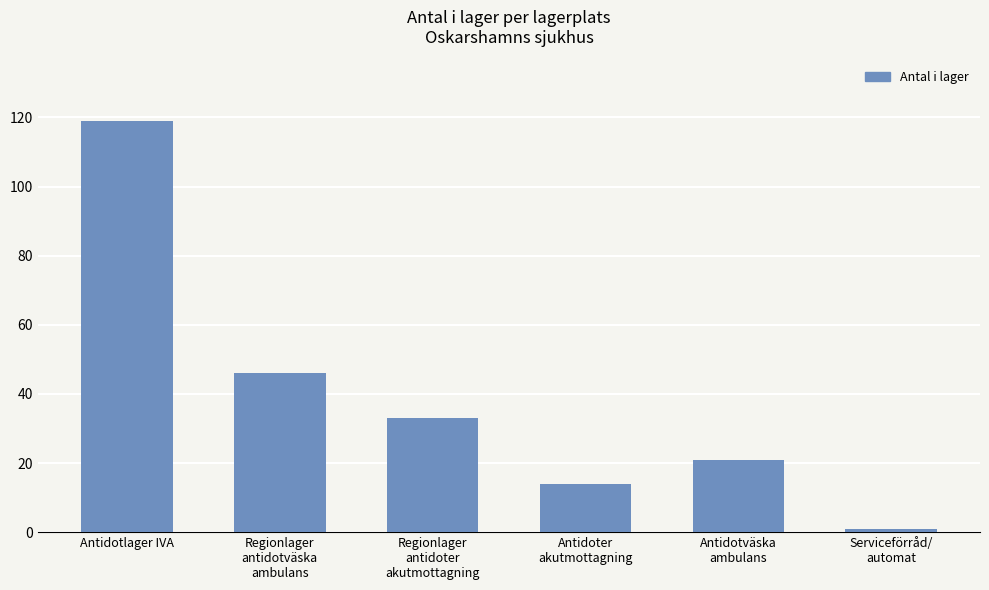

What is the greatest value displayed?

119